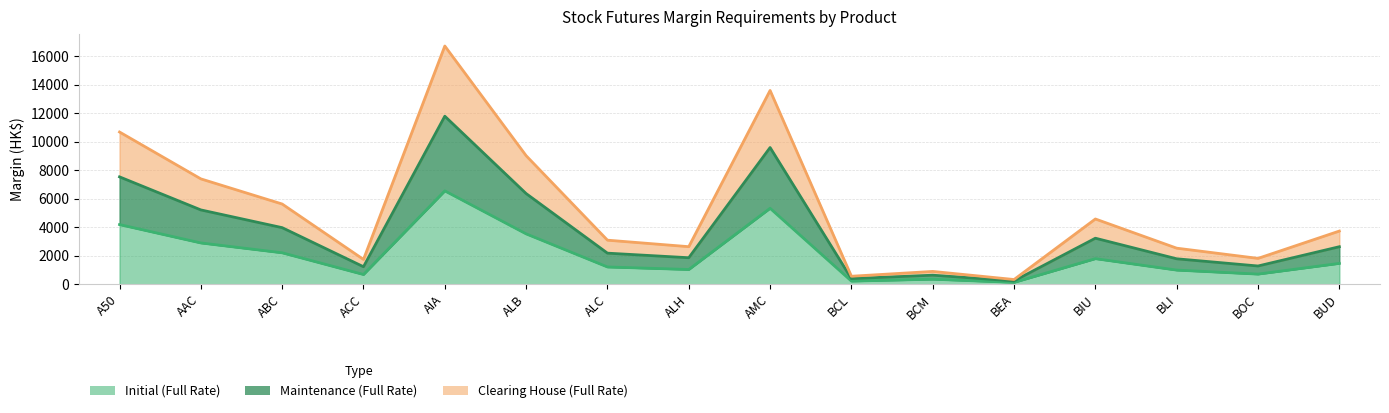

Reading left to right, what are all the values shown in this chart?

Initial (Full Rate): A50=4189	AAC=2899	ABC=2207	ACC=682	AIA=6556	ALB=3537	ALC=1212	ALH=1033	AMC=5333	BCL=219	BCM=352	BEA=129	BIU=1795	BLI=992	BOC=711	BUD=1463
Maintenance (Full Rate): A50=7540	AAC=5218	ABC=3972	ACC=1227	AIA=11800	ALB=6366	ALC=2181	ALH=1859	AMC=9599	BCL=394	BCM=633	BEA=232	BIU=3231	BLI=1785	BOC=1279	BUD=2633
Clearing House (Full Rate): A50=10690	AAC=7398	ABC=5632	ACC=1740	AIA=16730	ALB=9026	ALC=3093	ALH=2636	AMC=13609	BCL=559	BCM=898	BEA=329	BIU=4581	BLI=2531	BOC=1814	BUD=3733